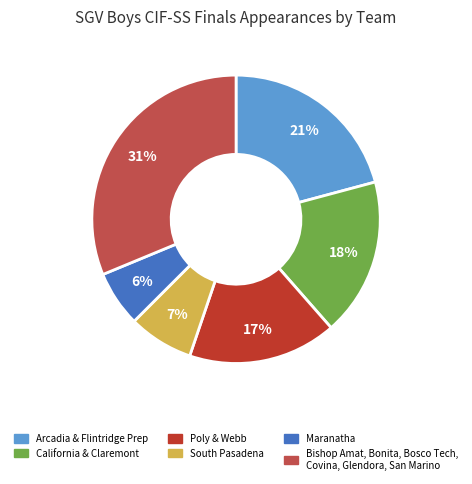

How many slices are in this pie chart?

6